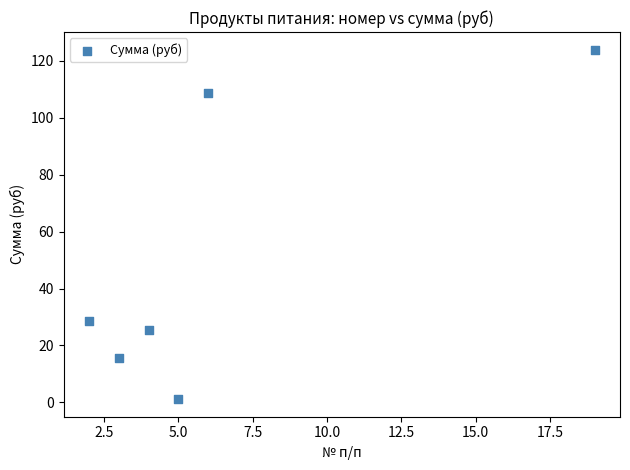

What is the range of X values (max minus min)?

17.0